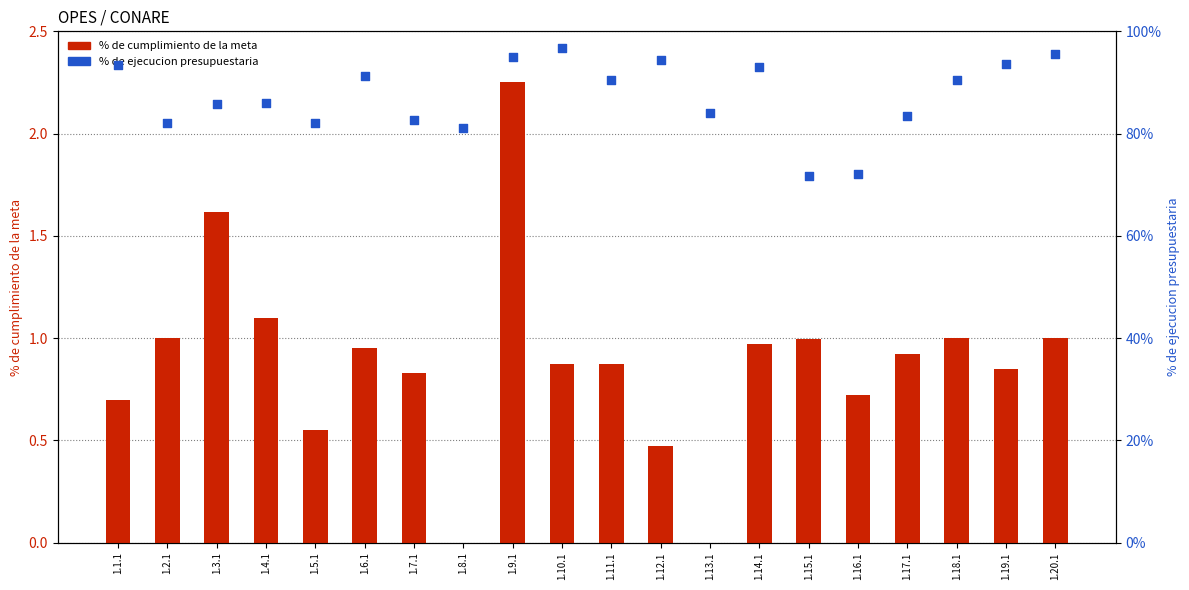

At which category is the sum across all series the highest?

1.9.1